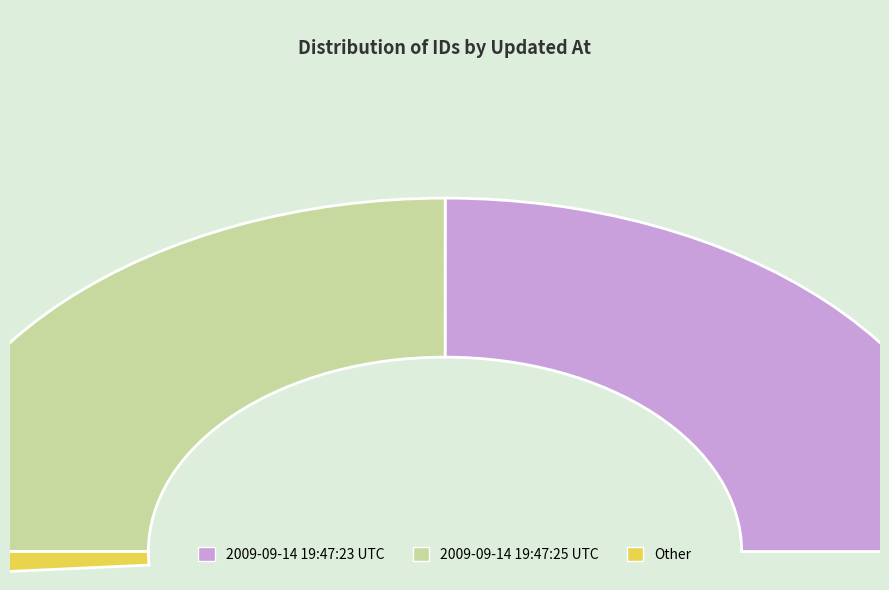

Does any single category account for the majority?

Yes